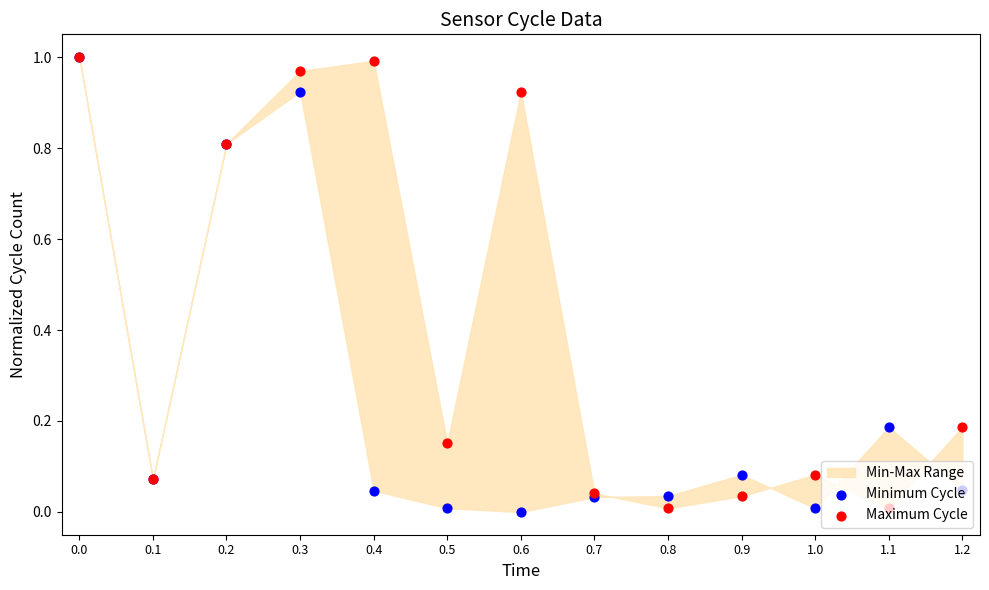

Which series has the largest total across all categories?

Maximum Cycle